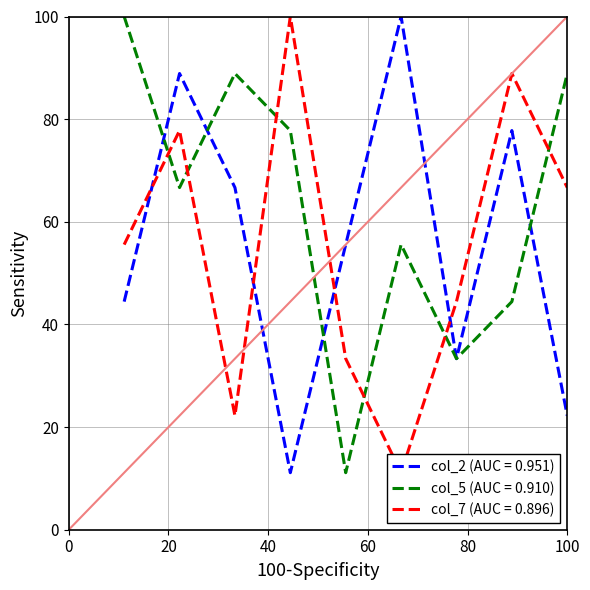

List the series in order of their peak value, highest first.

col_2 (AUC = 0.951), col_5 (AUC = 0.910), col_7 (AUC = 0.896)